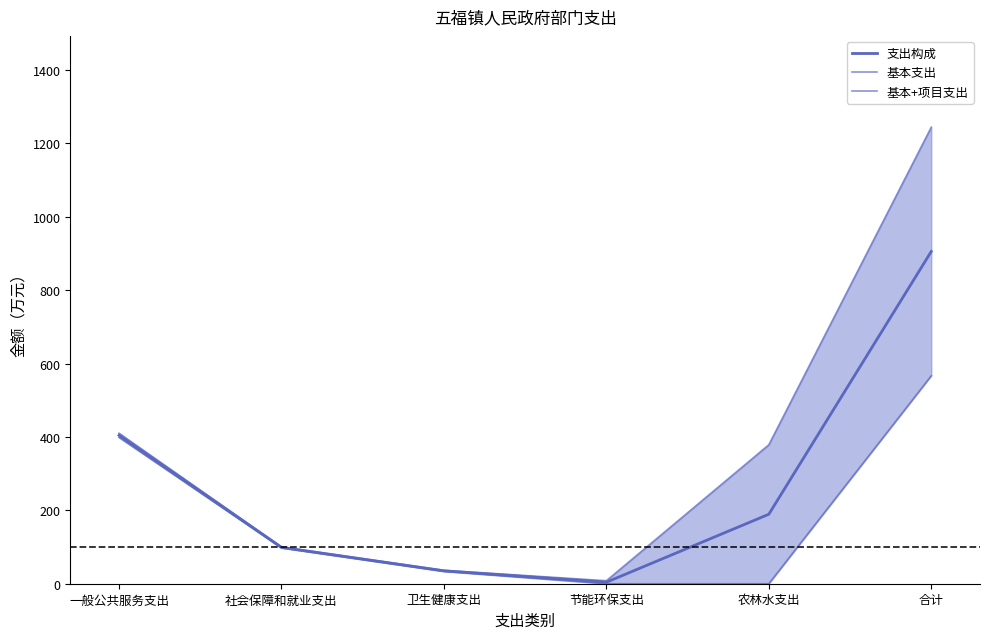

What is the maximum value for 基本+项目支出?

1244.0